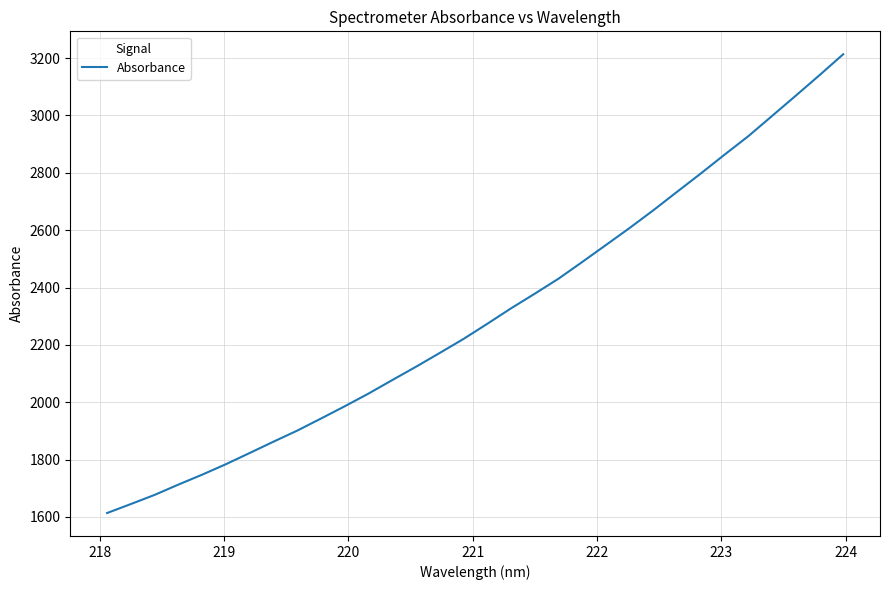

How many lines are shown in the chart?

1